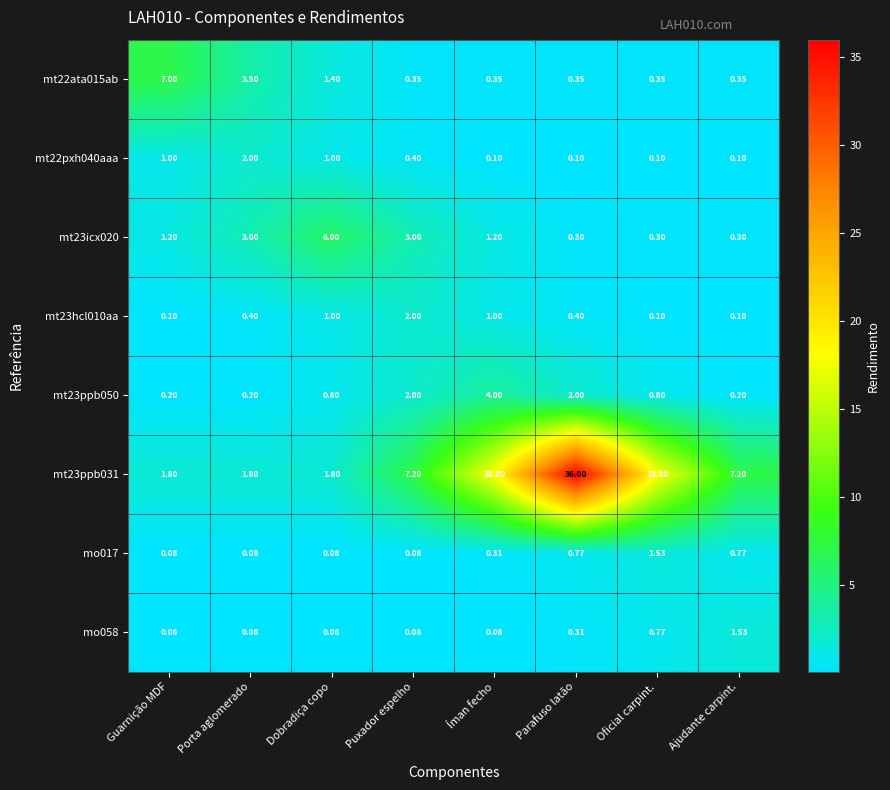

At which label does mt22pxh040aaa reach its peak?

Porta aglomerado